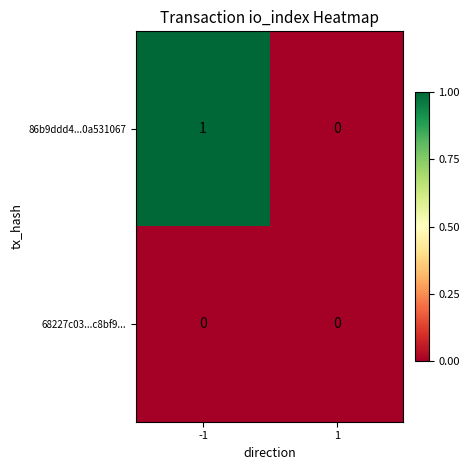

How many data points does each series have?

2